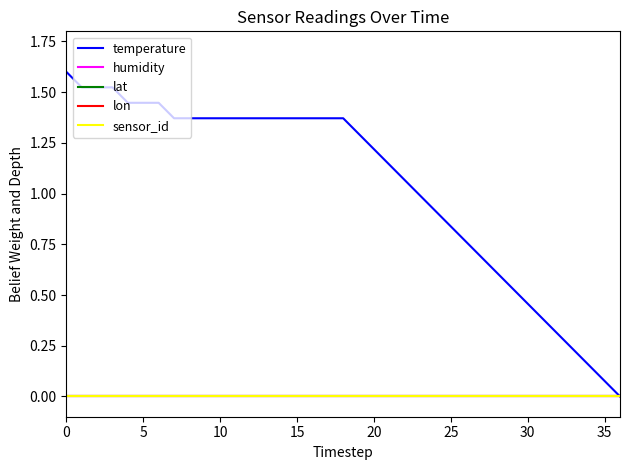

Does the chart display data point markers on the line(s)?

No